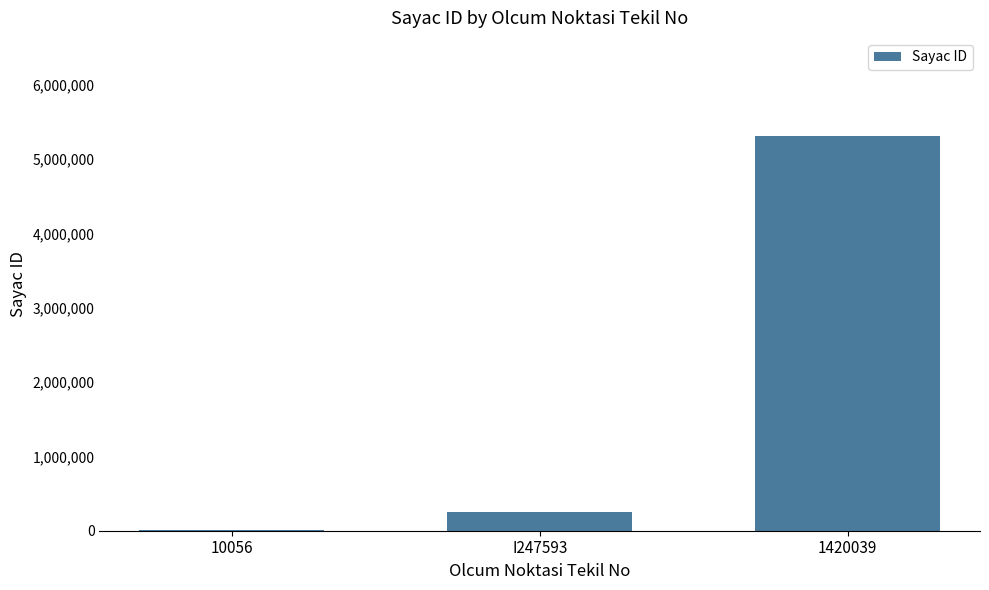

At which label is the value closest to 2658506?

I247593